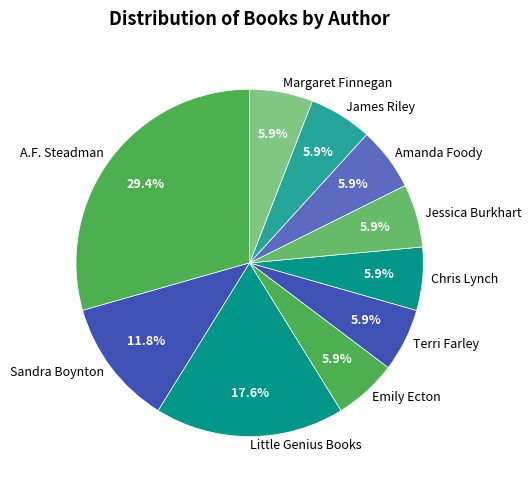

What is the ratio of the value at Emily Ecton to the value at Terri Farley?

1.0